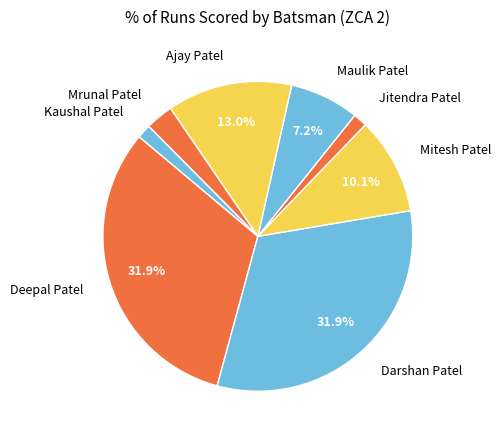

Does Jitendra Patel account for over 50% of the chart?

No